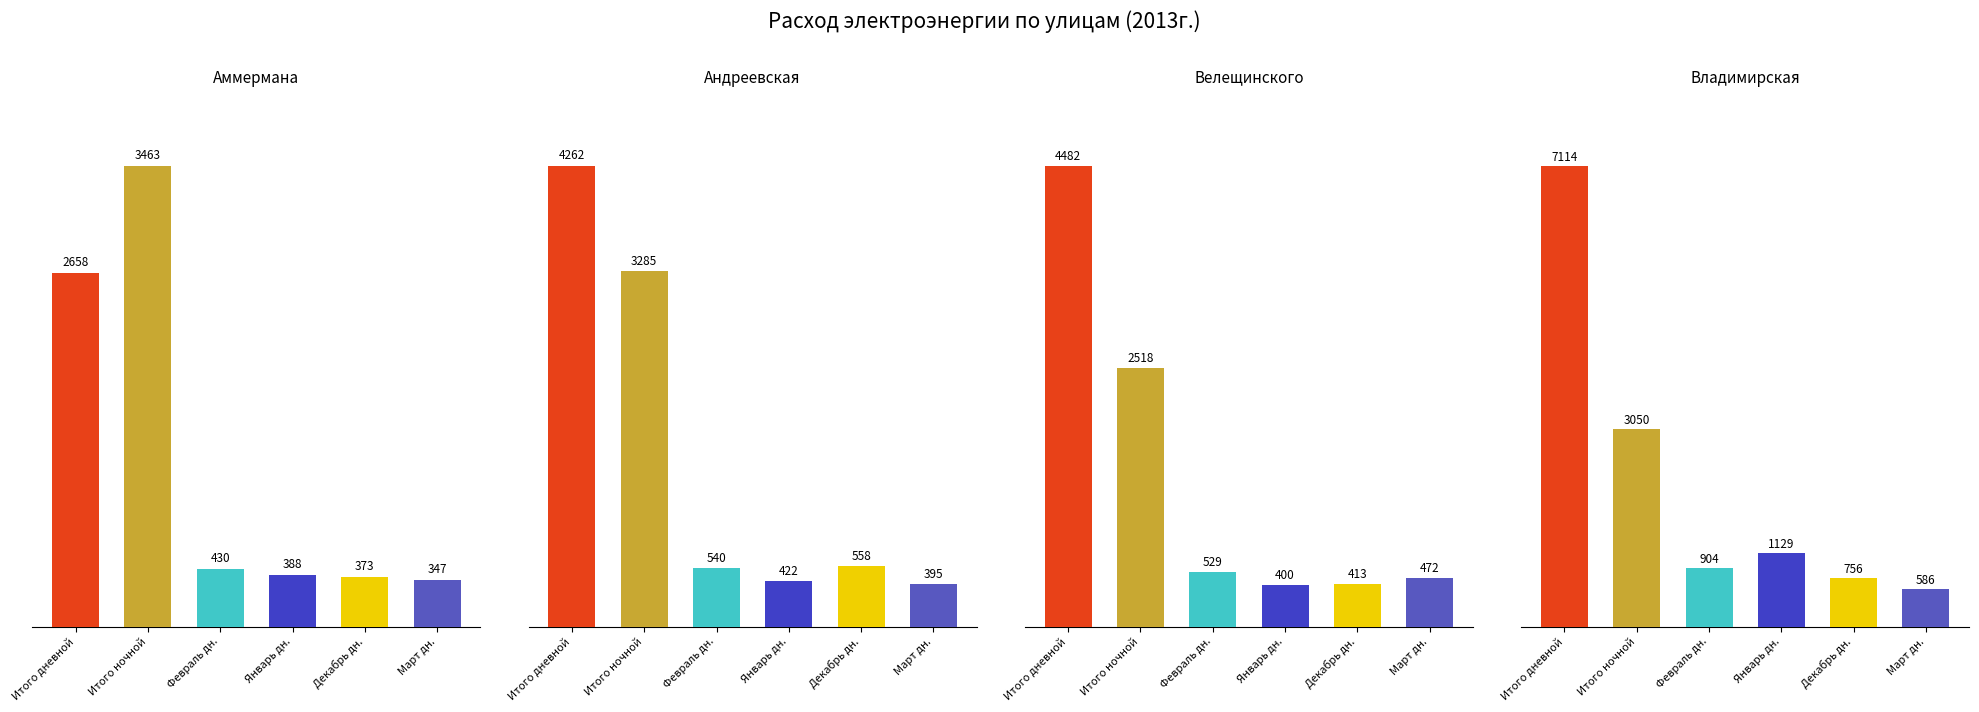

Between 1 and 3, which series saw the biggest shift?

Итого дневной (col_28)